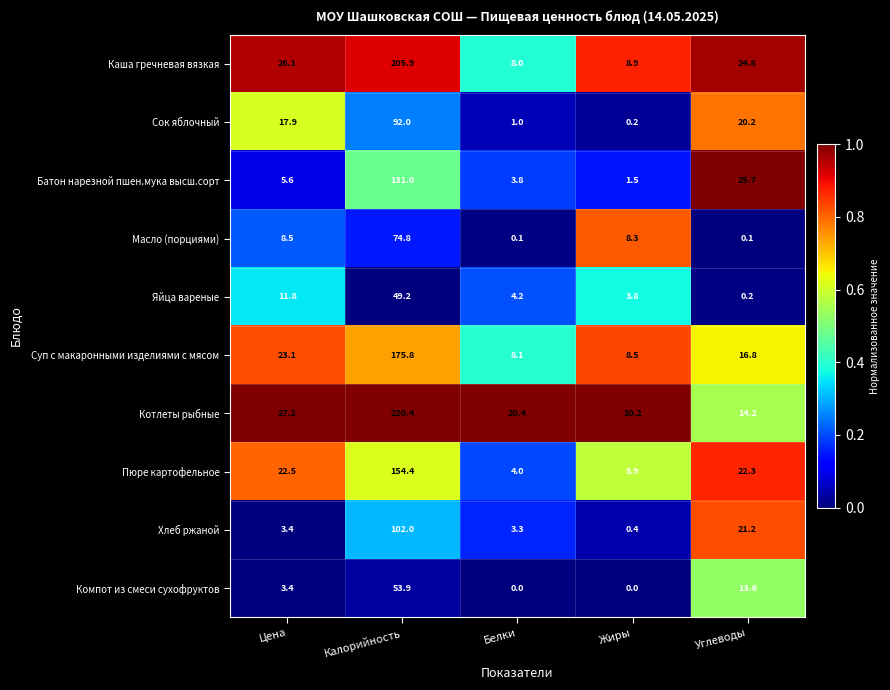

What value does the Котлеты рыбные series have at Цена?

27.2